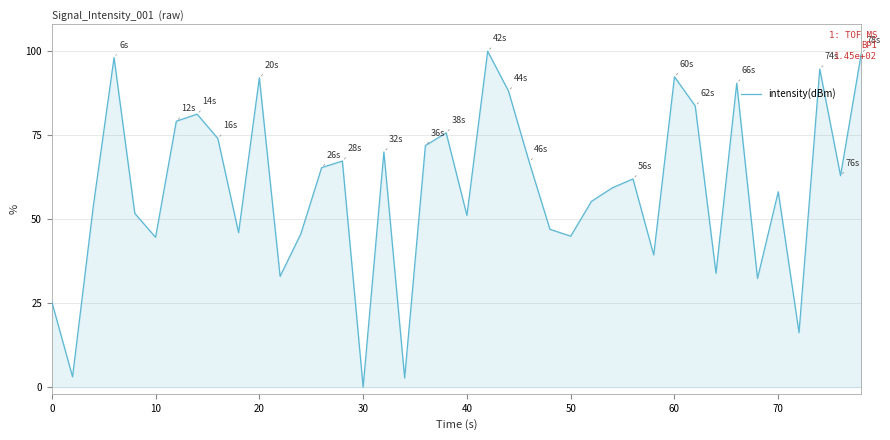

Count the number of data series in this chart.

1